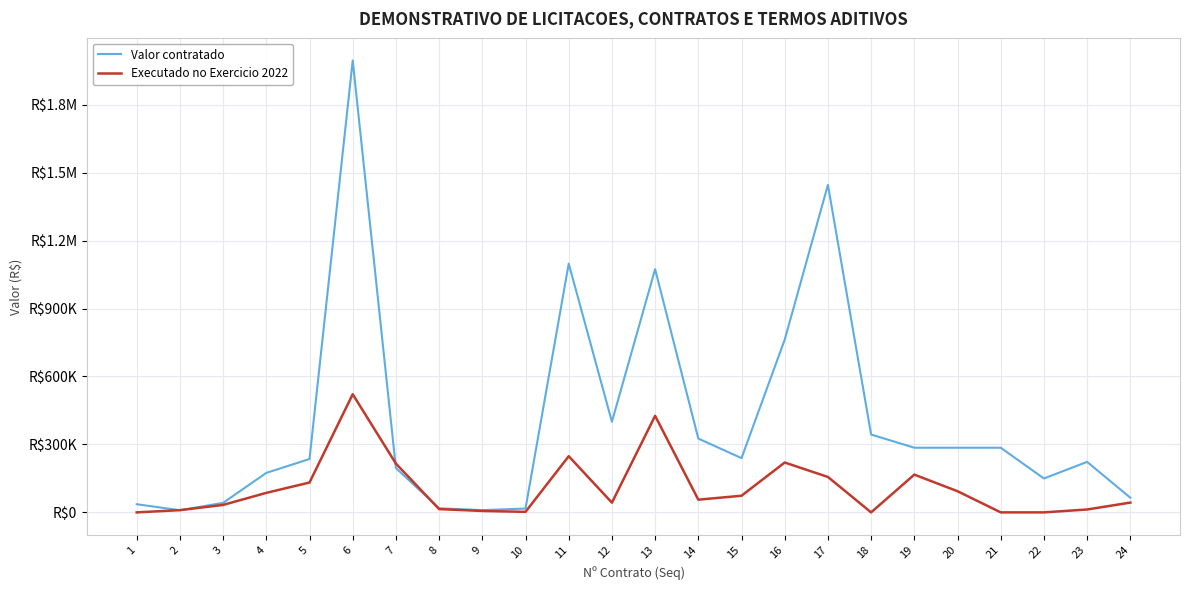

What are all the series names shown in the legend?

Valor contratado, Executado no Exercicio 2022